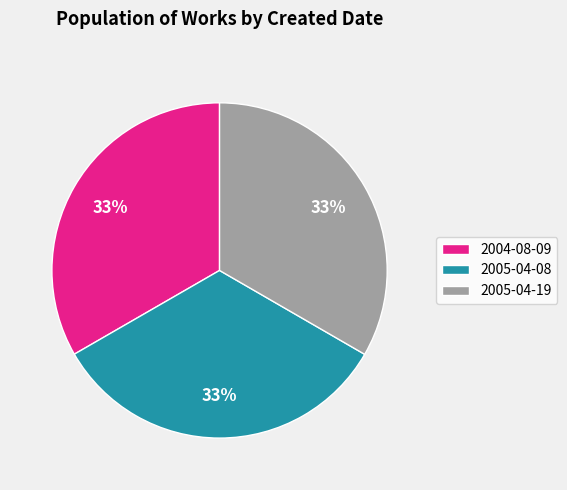

Is it true that 2005-04-19 is 41% of the pie?

False